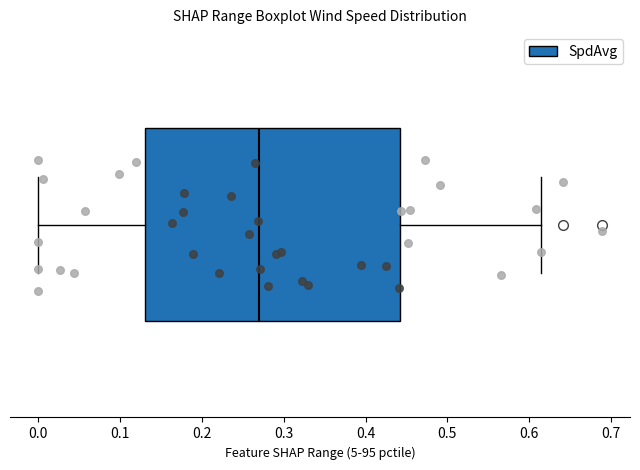

Read this box plot against the x-axis: the position of the median line, the range covered by the box, and the ends of both whiskers. The values are not printed on the chart, so give them approximately, as read against the axis.

median 0.27, box 0.13 to 0.44, whiskers 0.00 to 0.61